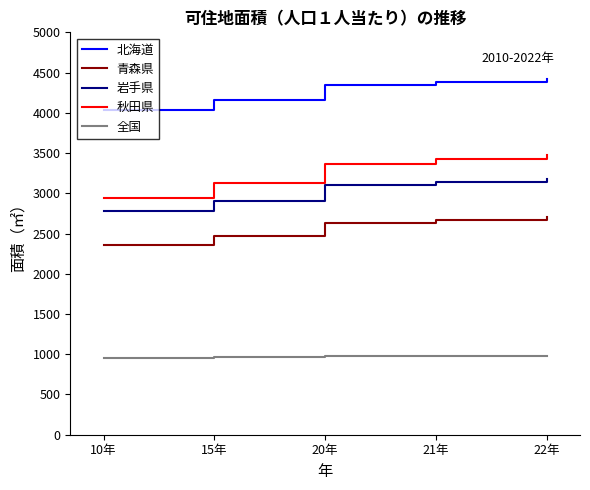

True or false: 全国 and 岩手県 cross at least once.

False